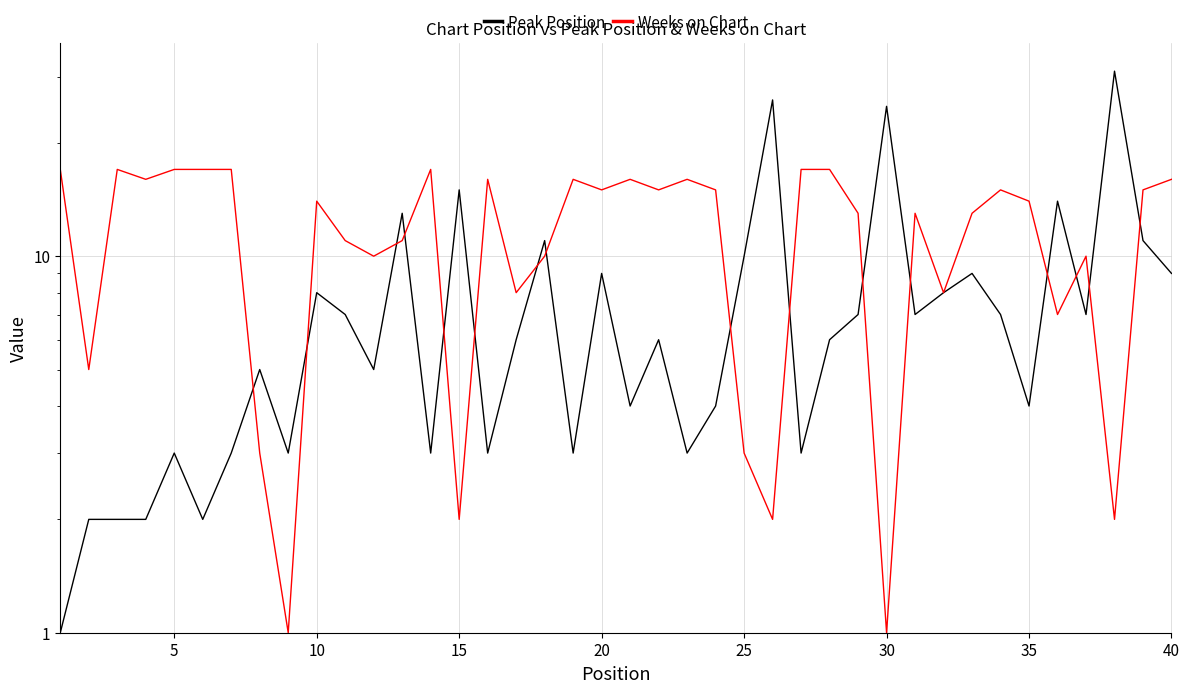

What is the difference between the second highest and second lowest values in the Weeks on Chart series?

16